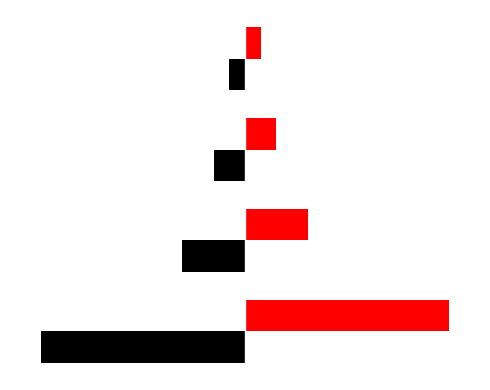

What is the value of the Black bar at the 2nd from the left?

-4